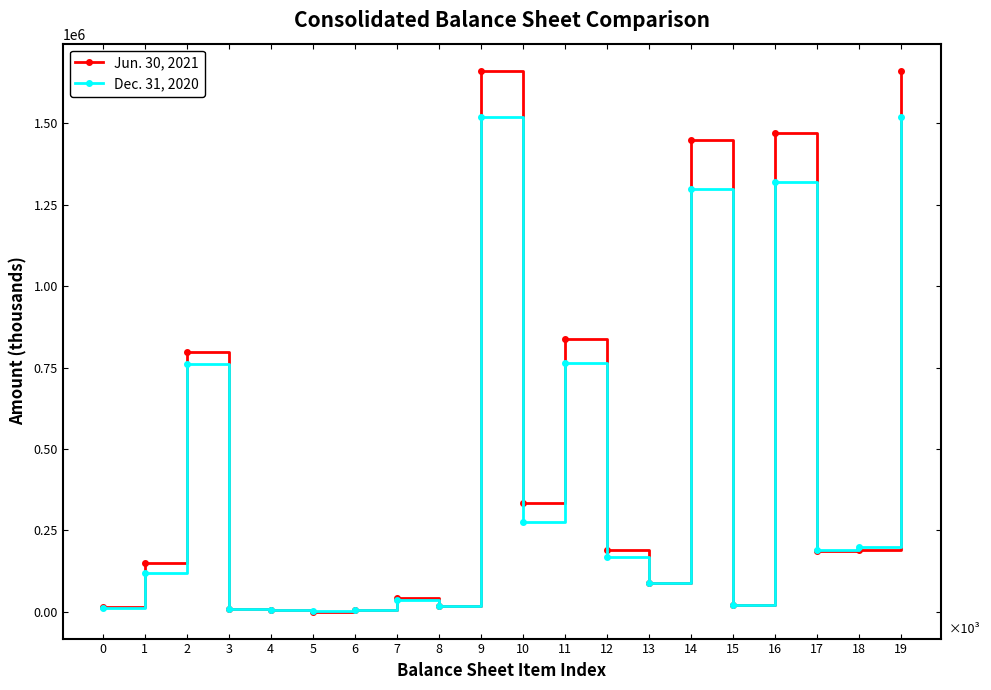

What are all the series names shown in the legend?

Jun. 30, 2021, Dec. 31, 2020